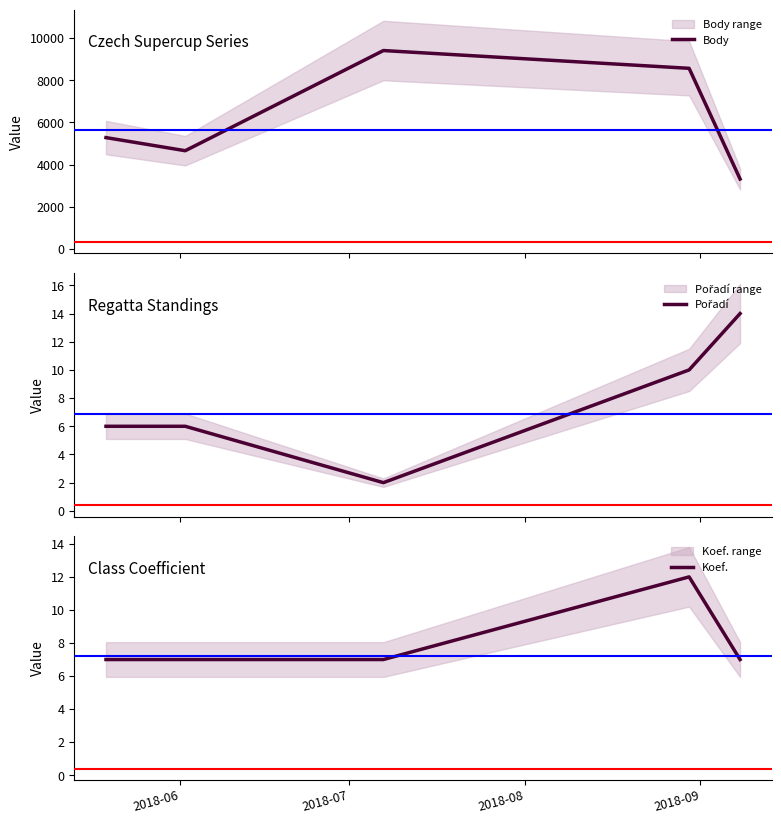

Does the chart display data point markers on the line(s)?

No